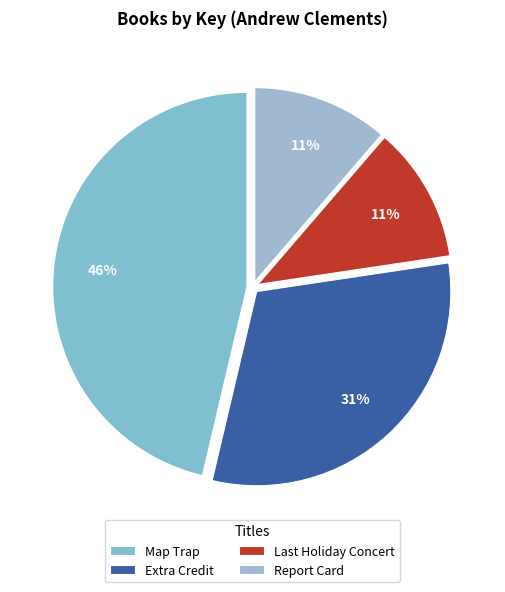

Is it true that Report Card is 11% of the pie?

True